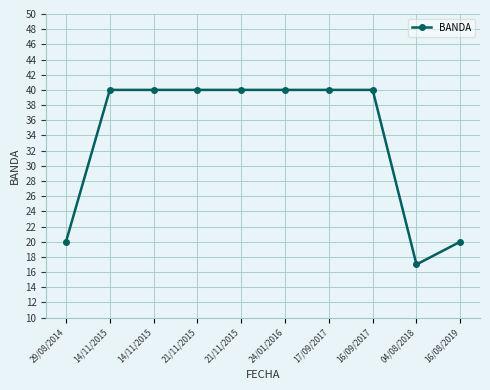

How many categories are shown in the chart?

10